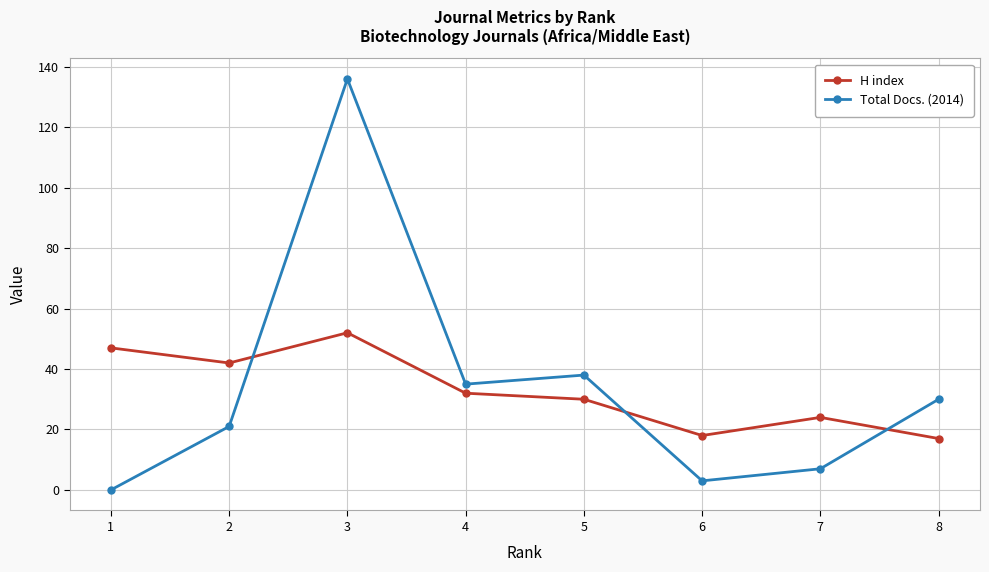

Where do H index and Total Docs. (2014) first cross each other?

2 and 3